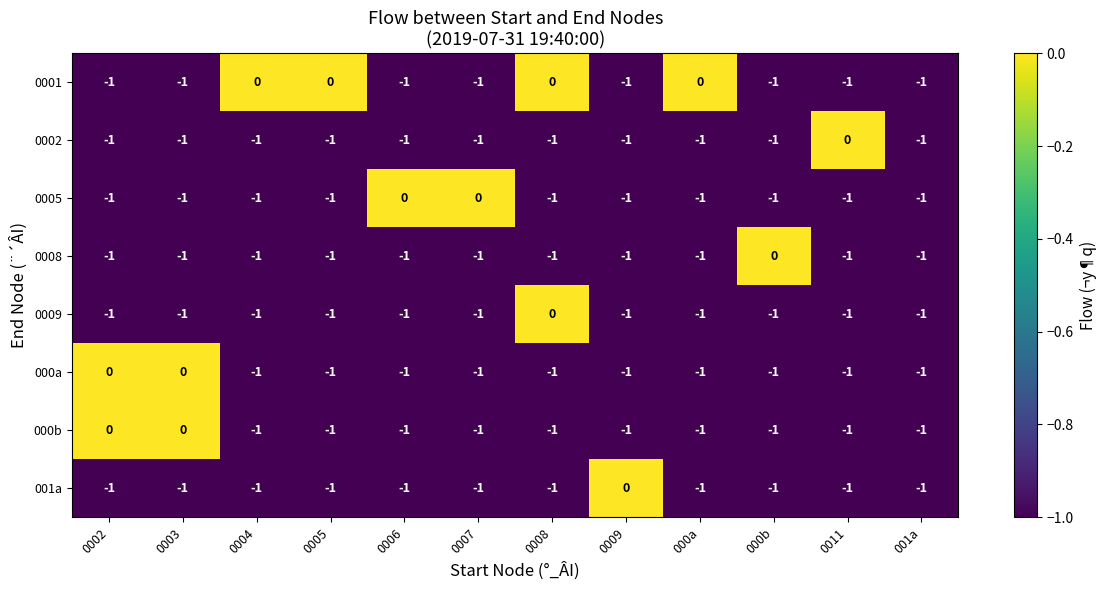

What is the total value across all series at 0004?

-7